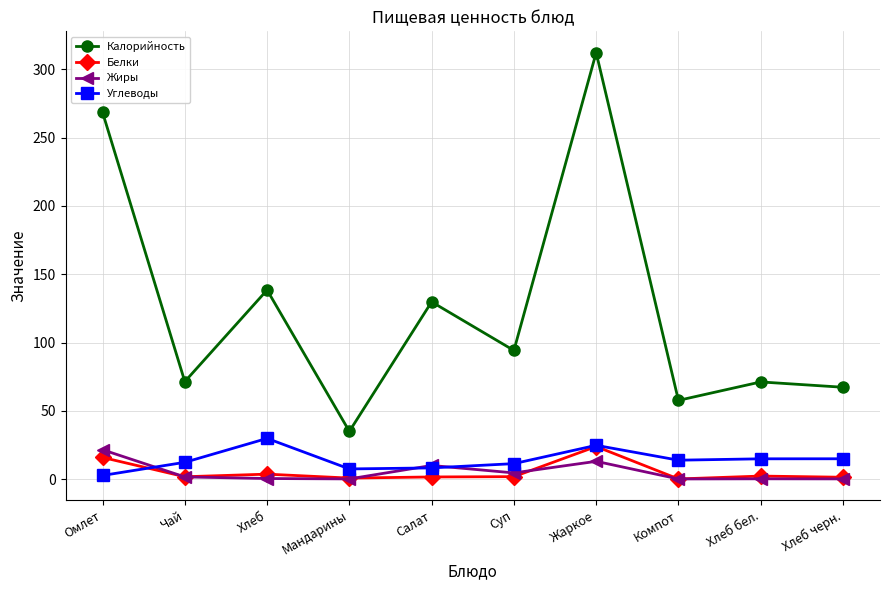

Rank the series at Хлеб from highest to lowest value.

Калорийность, Углеводы, Белки, Жиры